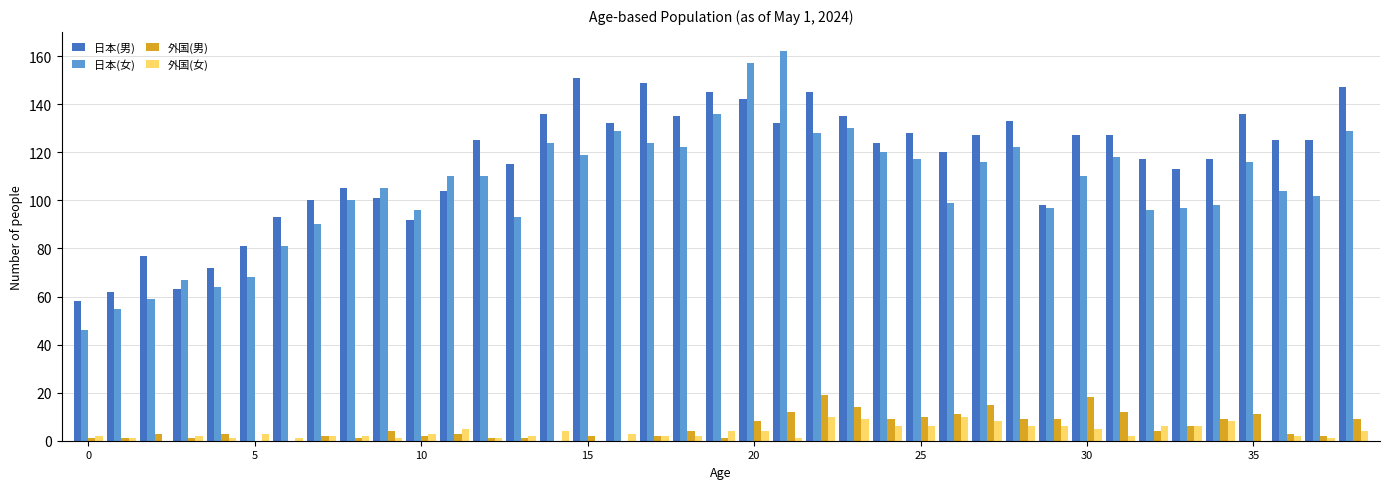

Which series has the widest spread of values?

日本(女)